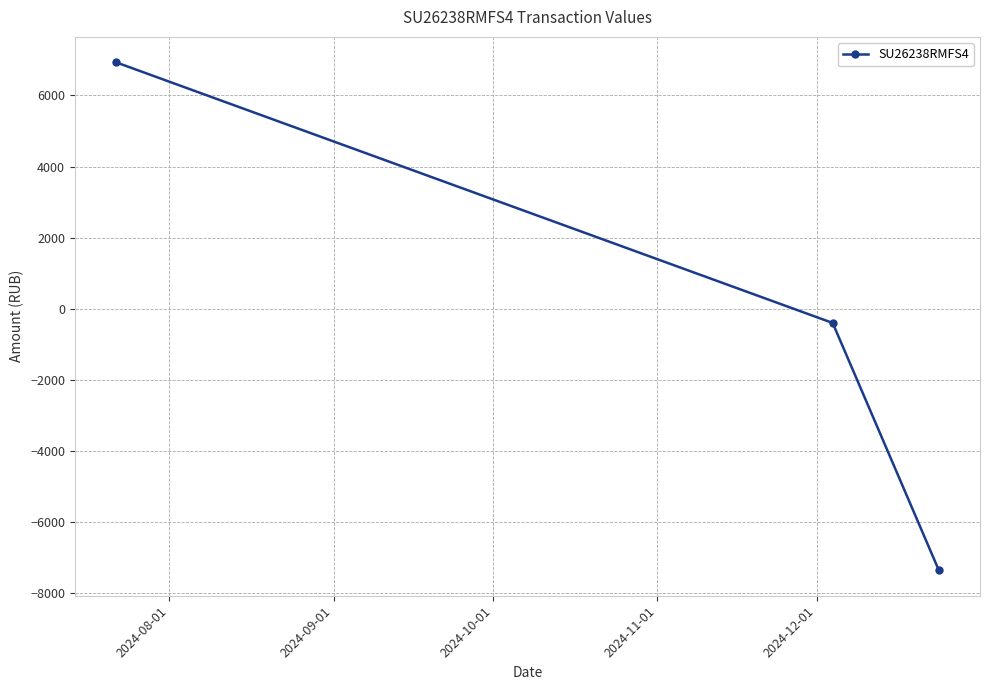

What is the average value?

-275.6